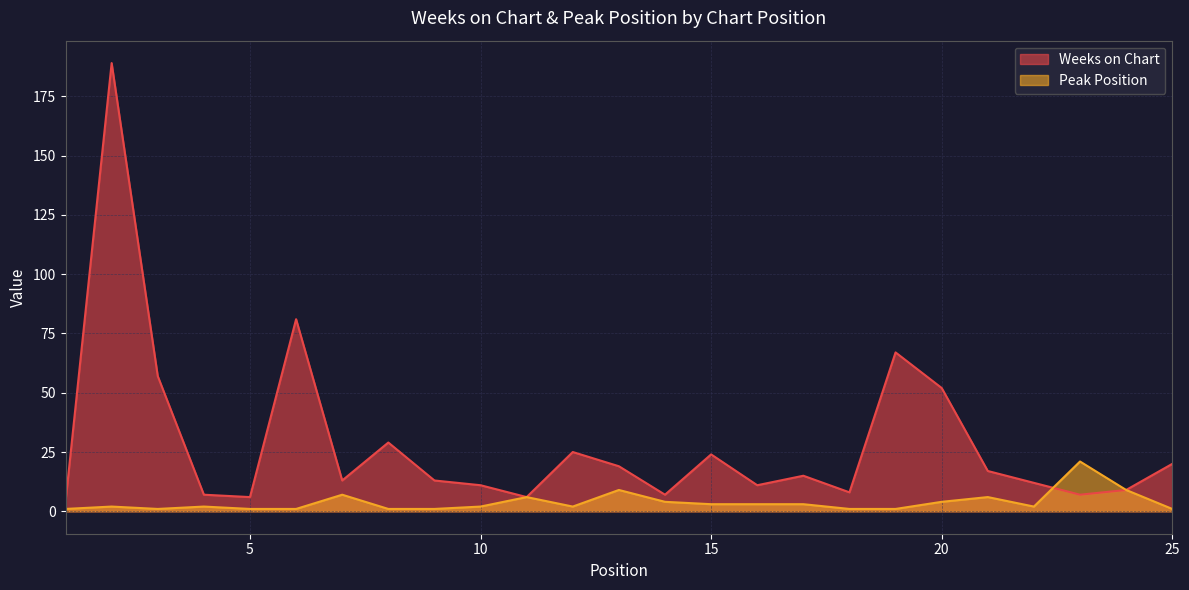

At which label does Peak Position first exceed 2?

7